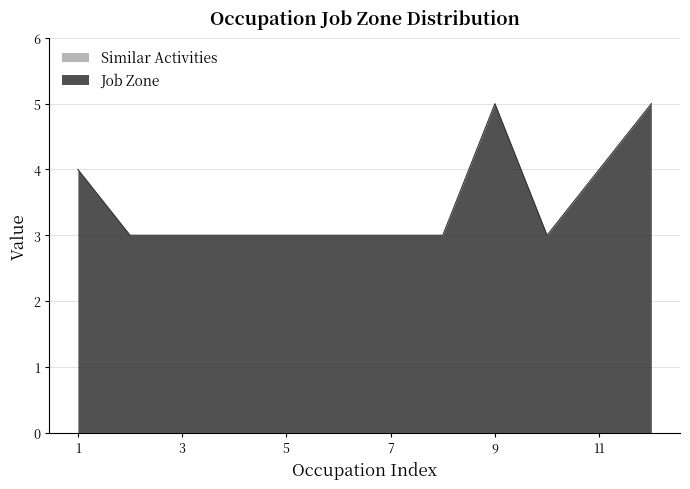

Which series has the largest range (max minus min)?

Job Zone